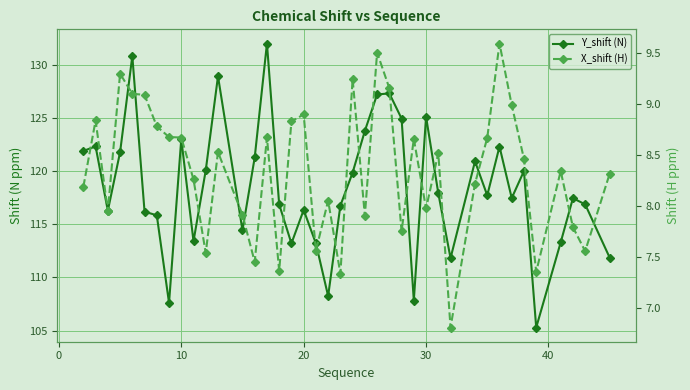

True or false: X_shift (H) has more than 0 points higher than both neighbors.

True